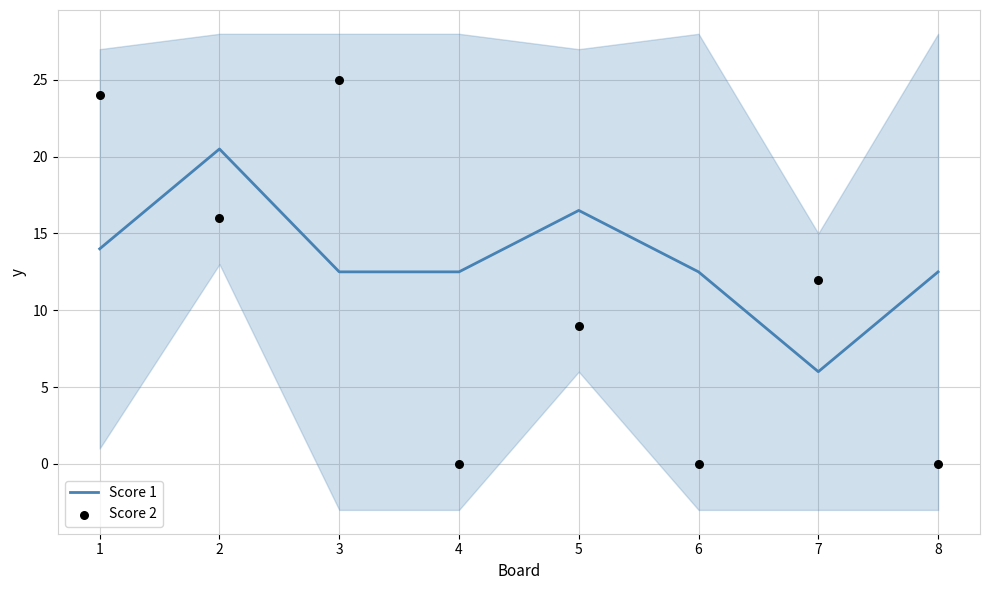

Which series has the widest spread of Y values?

Score 2